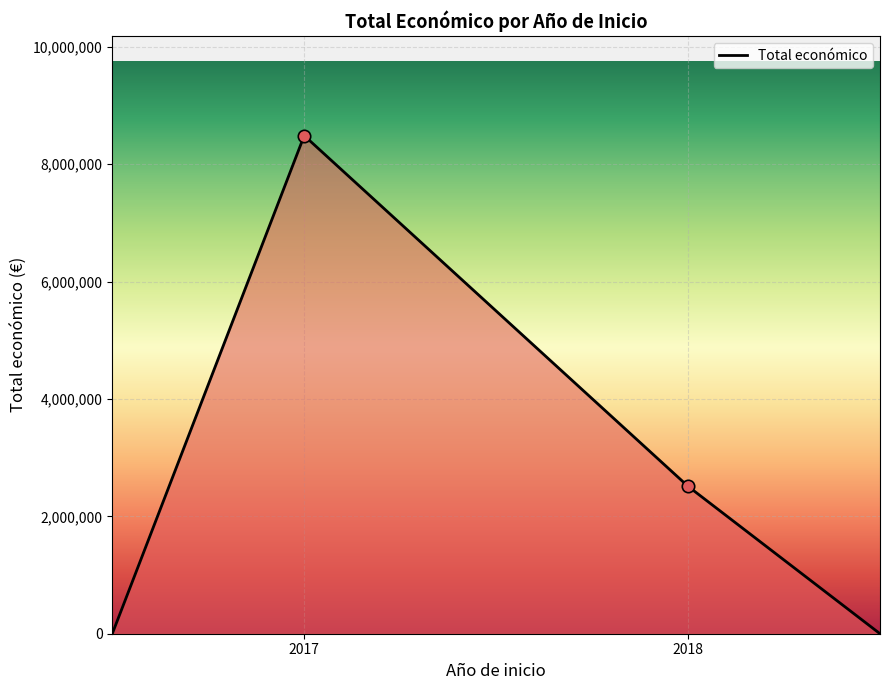

What is the difference between the maximum and minimum values?

8484999